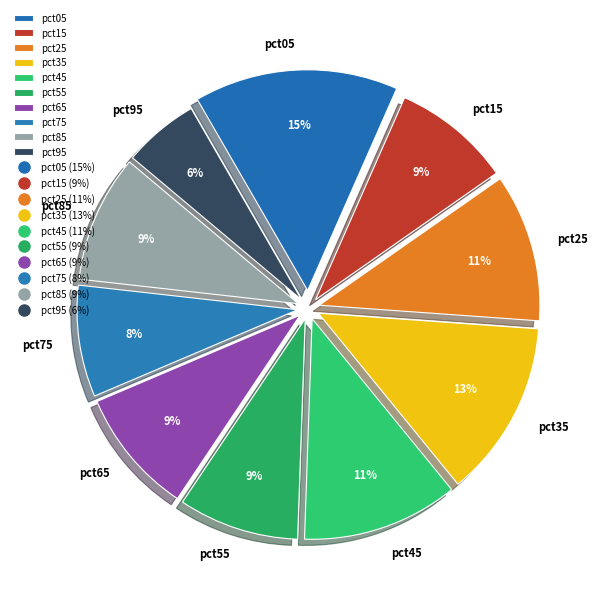

Between pct95 and pct15, which is larger?

pct15